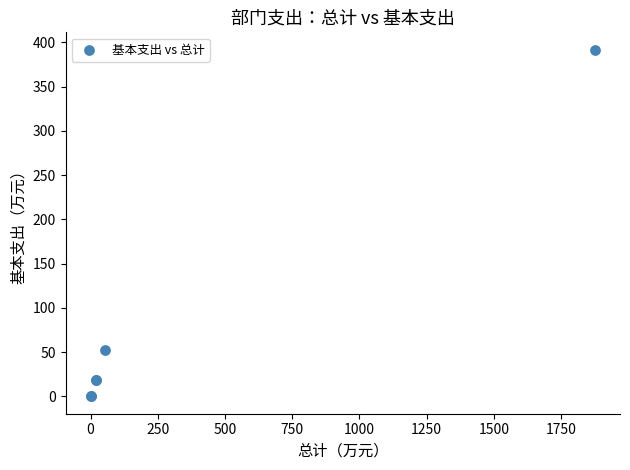

What Y value in the scatter plot is closest to 195?

52.3